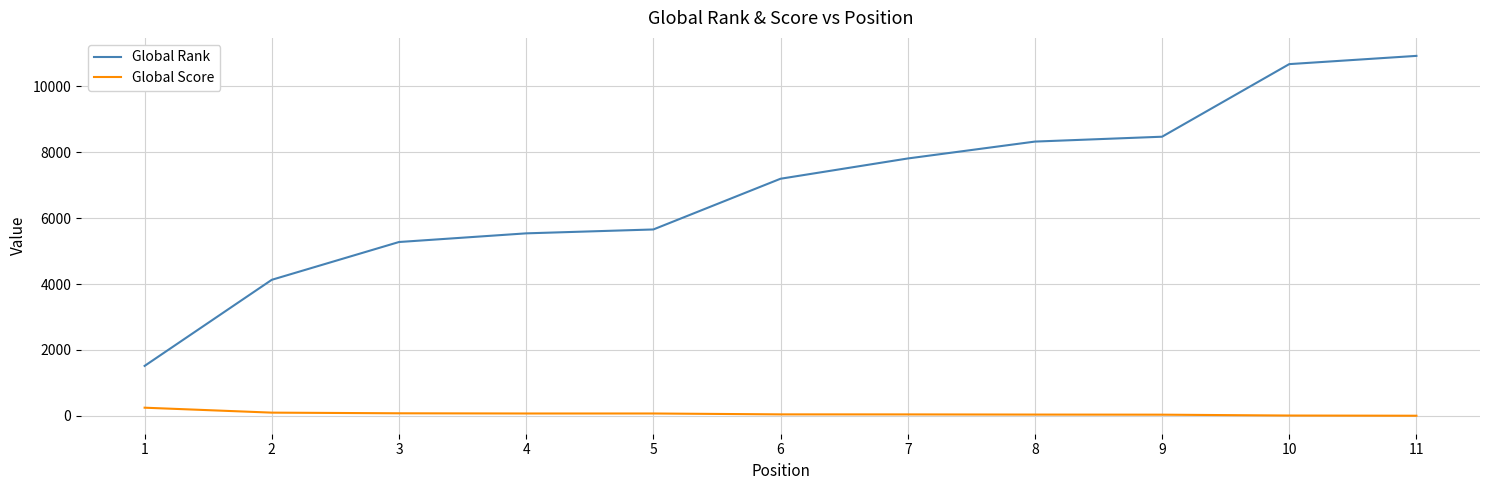

Read the Global Score value at 5.

72